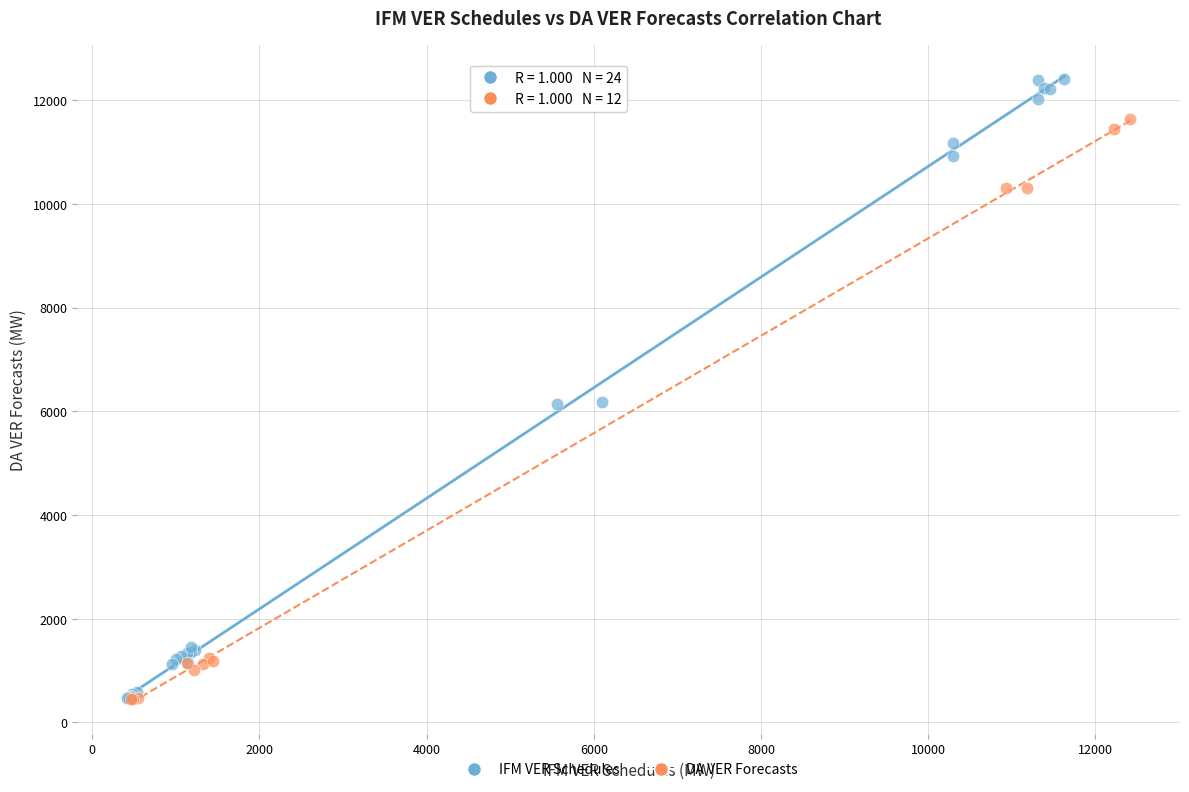

Which series contains the highest Y value?

IFM VER Schedules